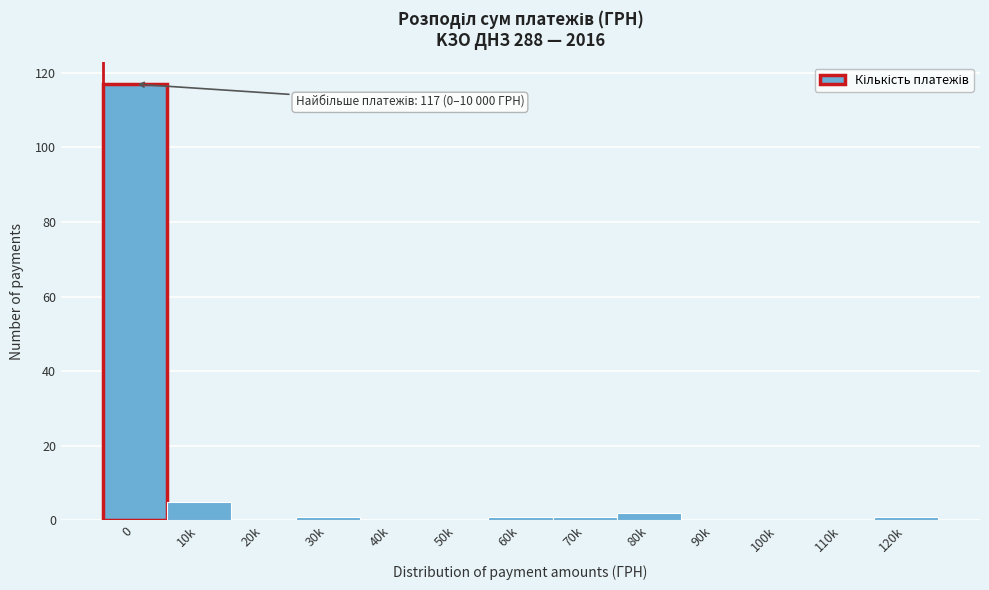

Reading left to right, extract all data points from this chart.

0=117	10k=5	20k=0	30k=1	40k=0	50k=0	60k=1	70k=1	80k=2	90k=0	100k=0	110k=0	120k=1